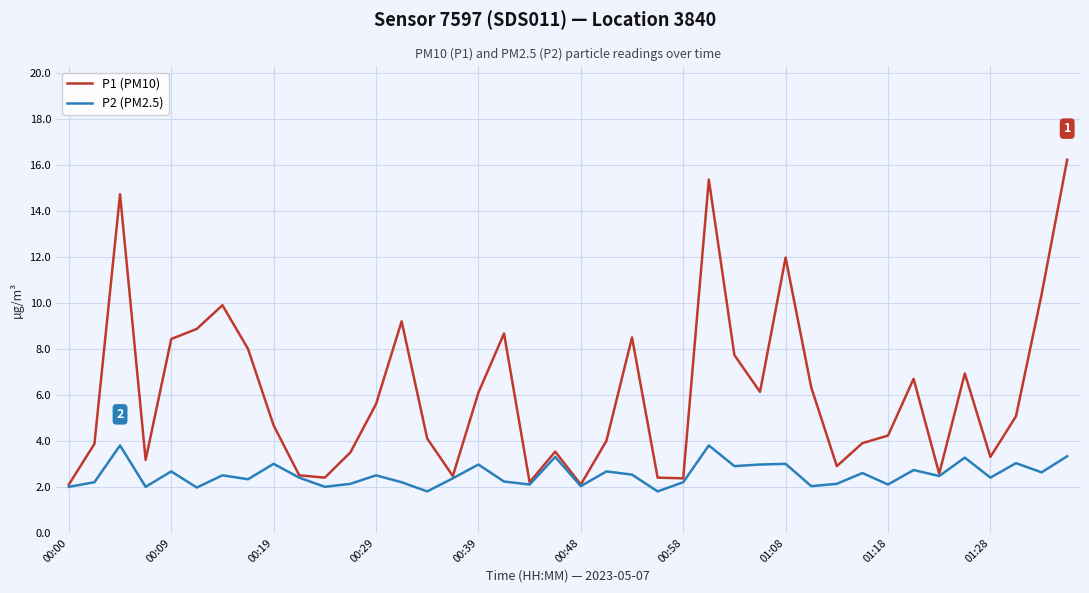

True or false: P2 (PM2.5) has more than 1 interior local peaks.

True